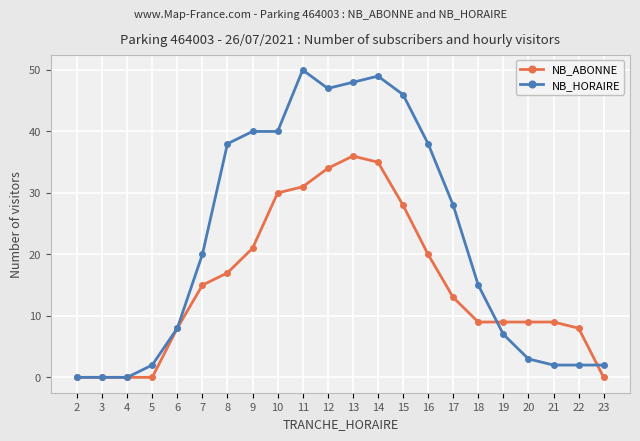

Is it true that NB_ABONNE equals 15 at 18?

False